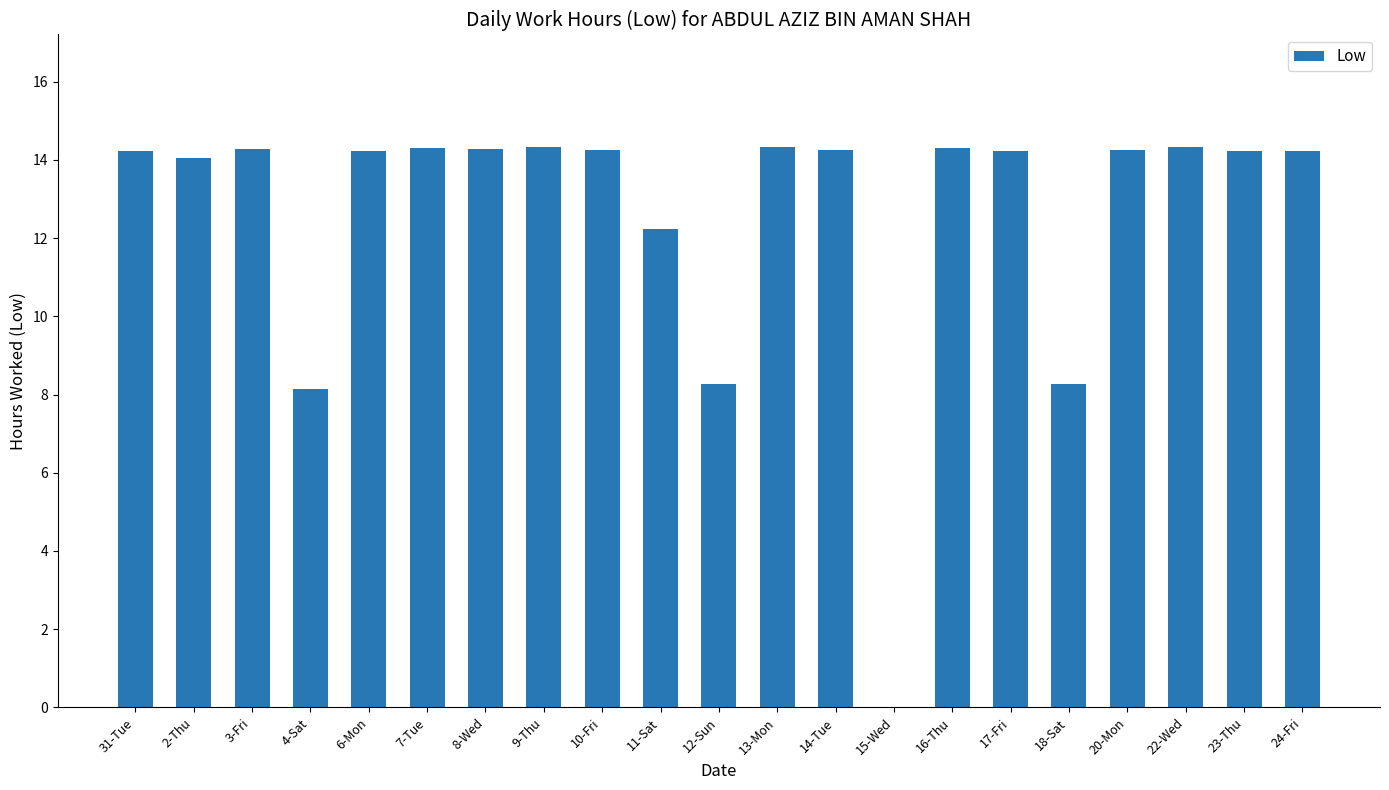

The value at 9-Thu is 23.4. True or false?

False